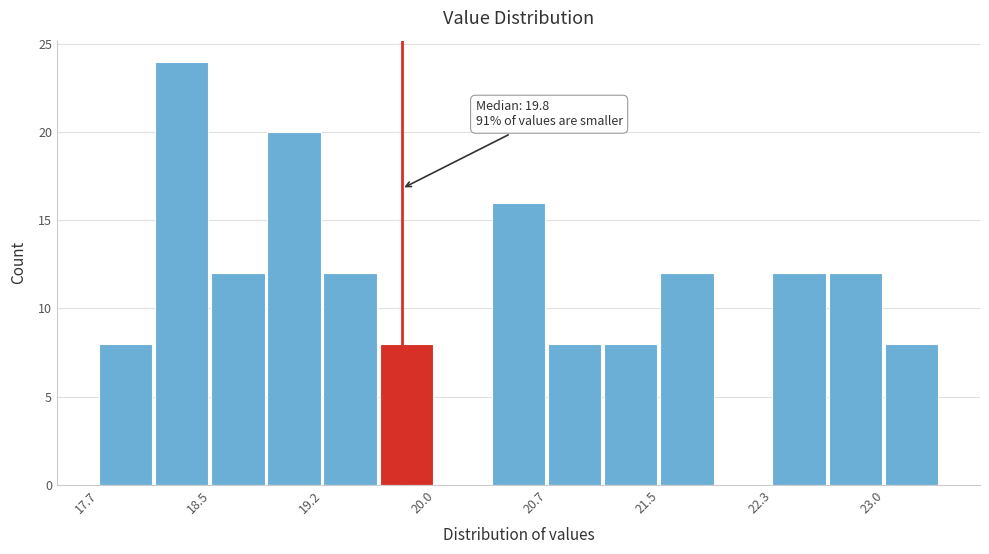

Around what value on the x-axis is the tallest bar? Give the approximate position of its centre, as read against the axis.

18.3